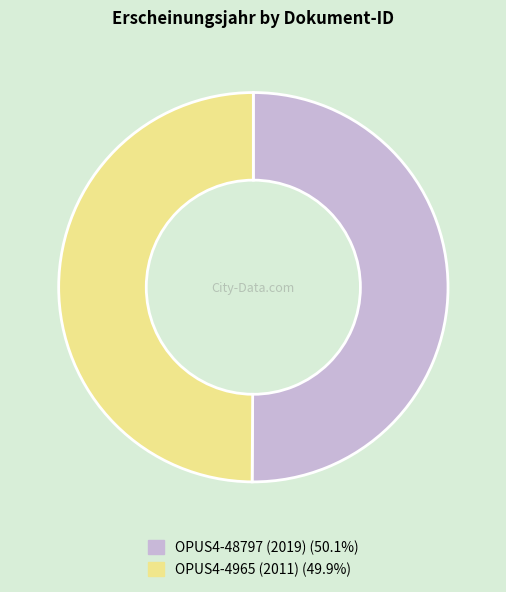

What is the ratio of the value at OPUS4-4965 (2011) to the value at OPUS4-48797 (2019)?

1.0